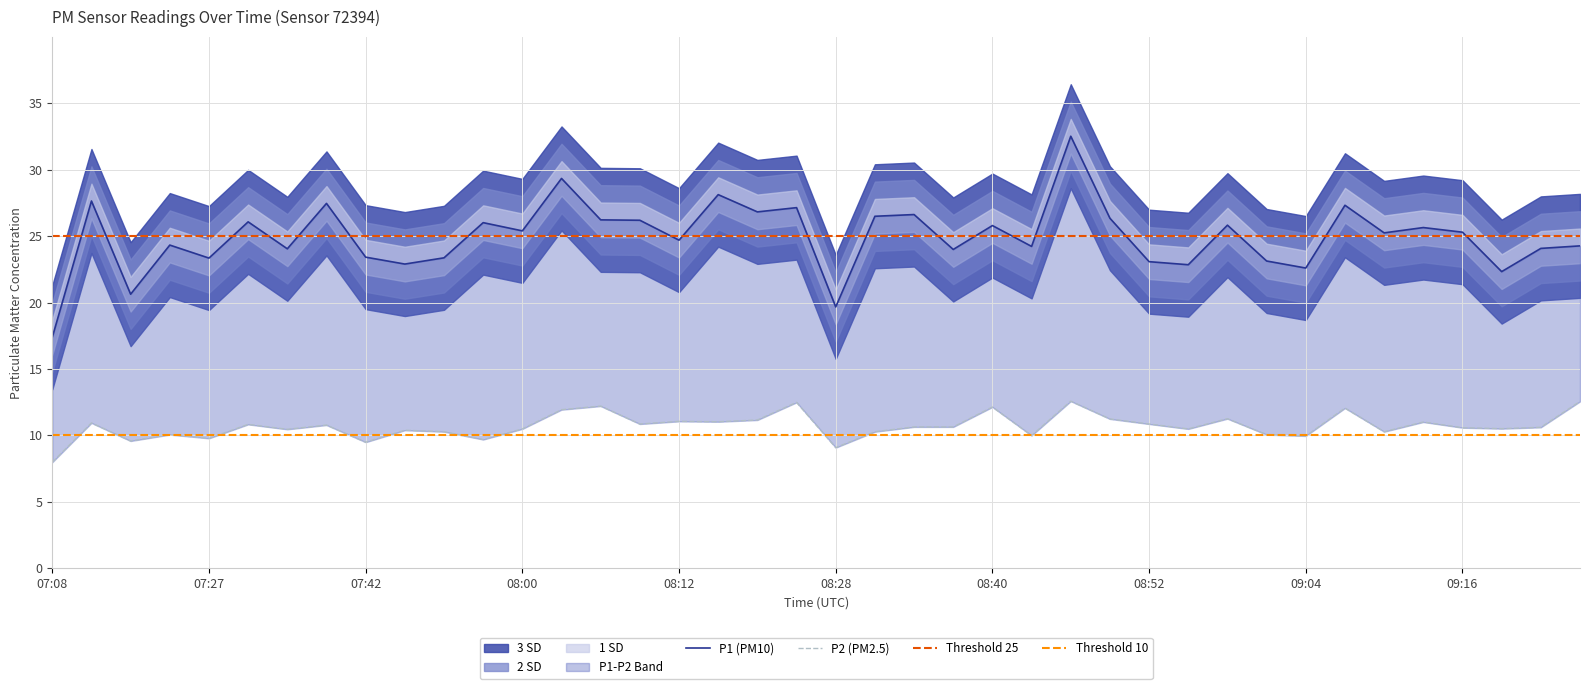

The value of P1 at 09:23 is 24.1. True or false?

True